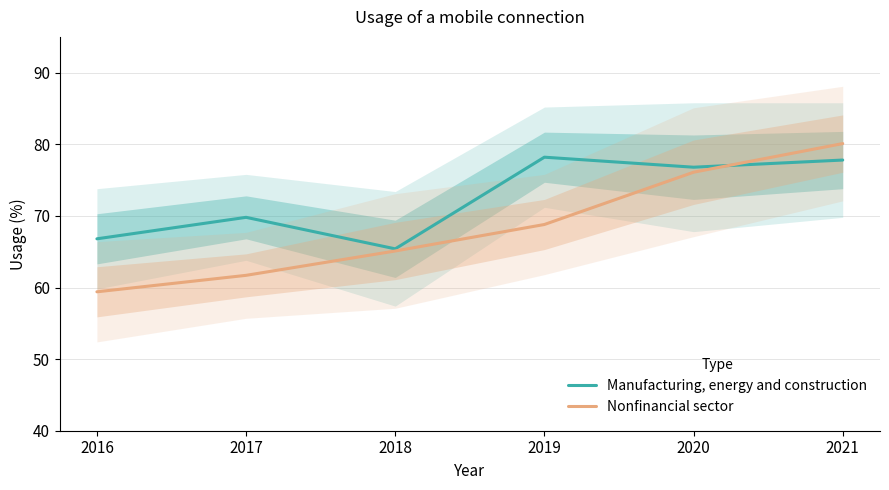

Which label corresponds to the largest value in the chart?

2021